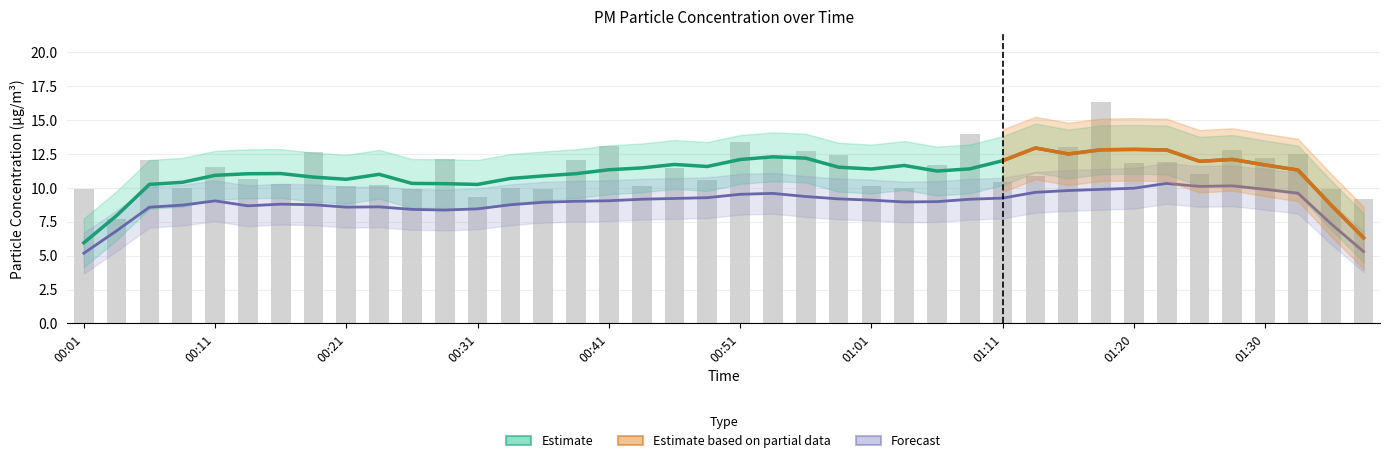

What is the value of the 32nd bar from the left?

16.4